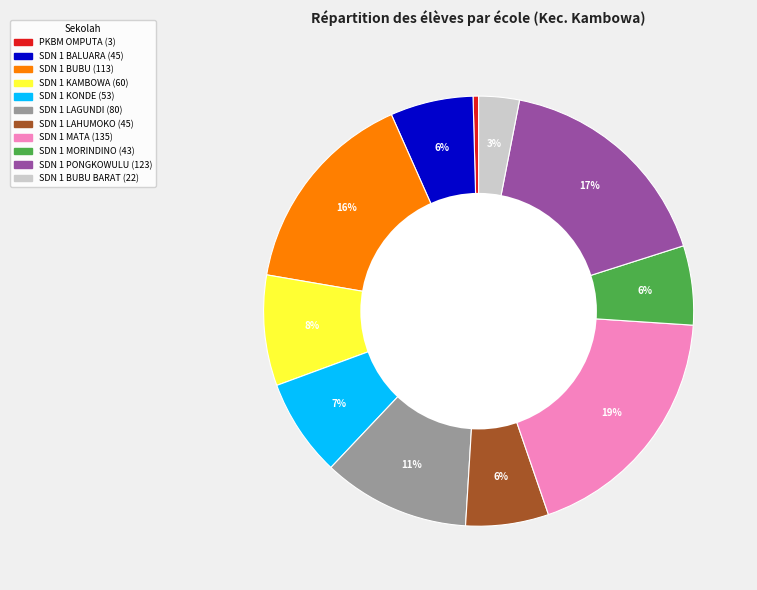

To the nearest percent, what is the average slice percentage?

9%